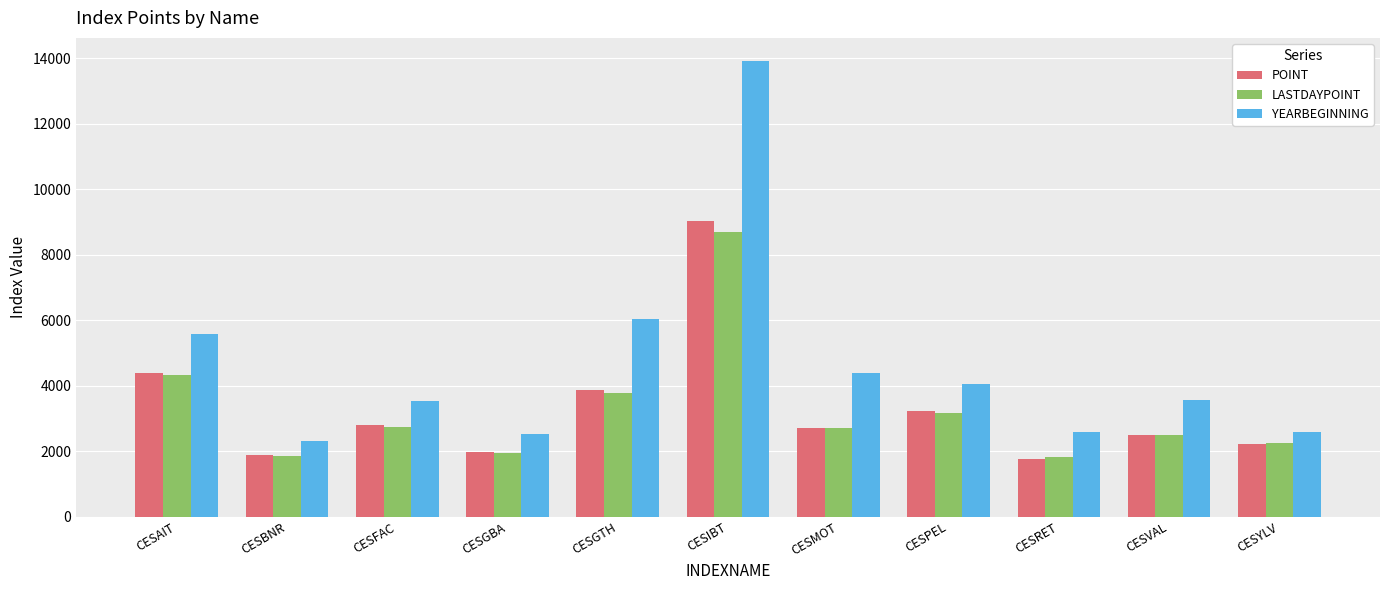

What is the sum of the LASTDAYPOINT values at CESGBA and CESIBT?

10642.4